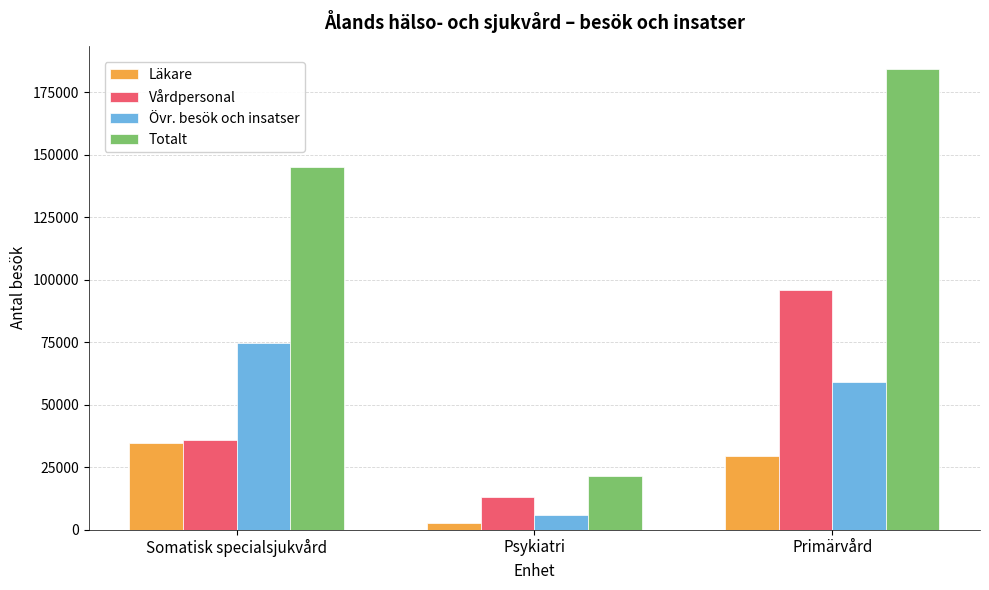

Are the bars grouped side by side (vs. stacked)?

Yes